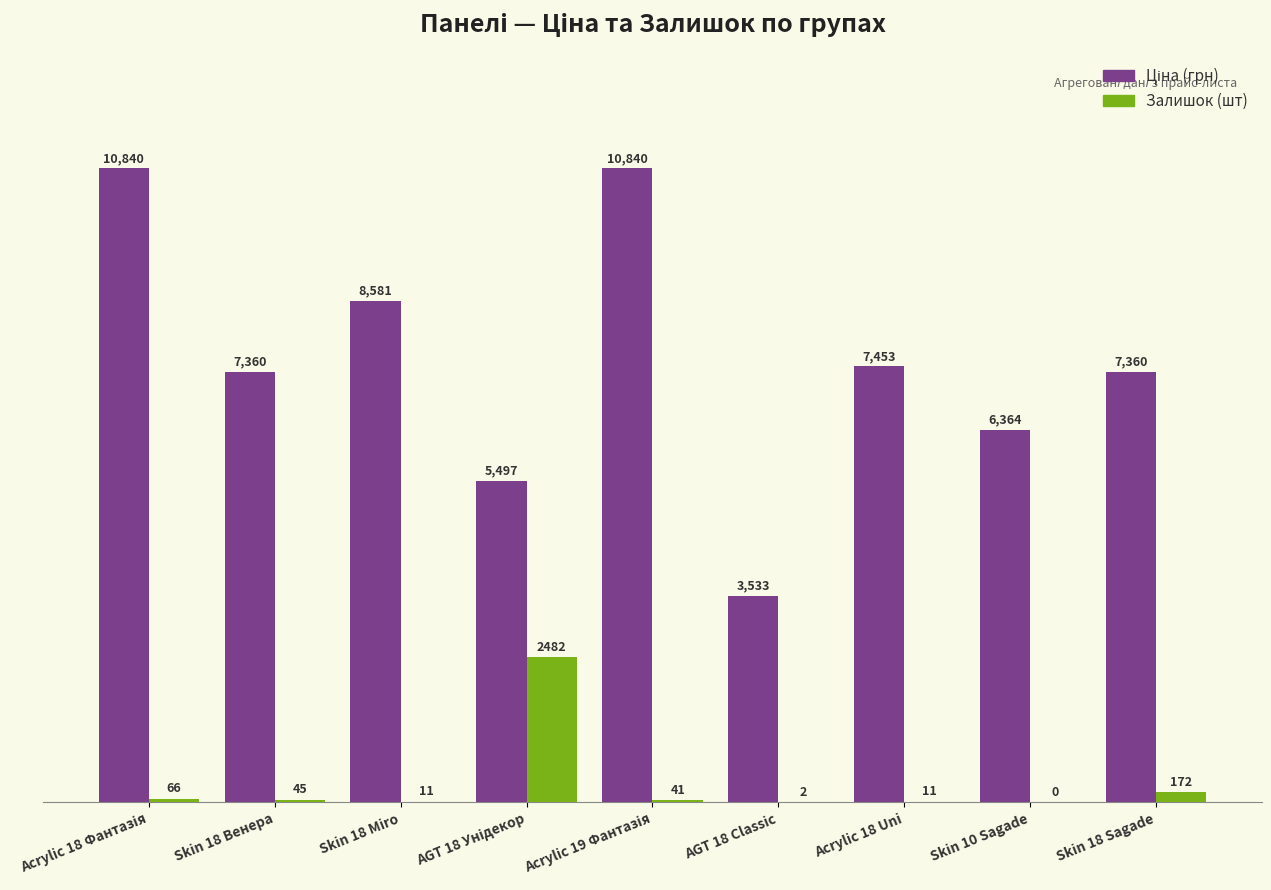

What is the maximum value shown in the chart?

10840.1